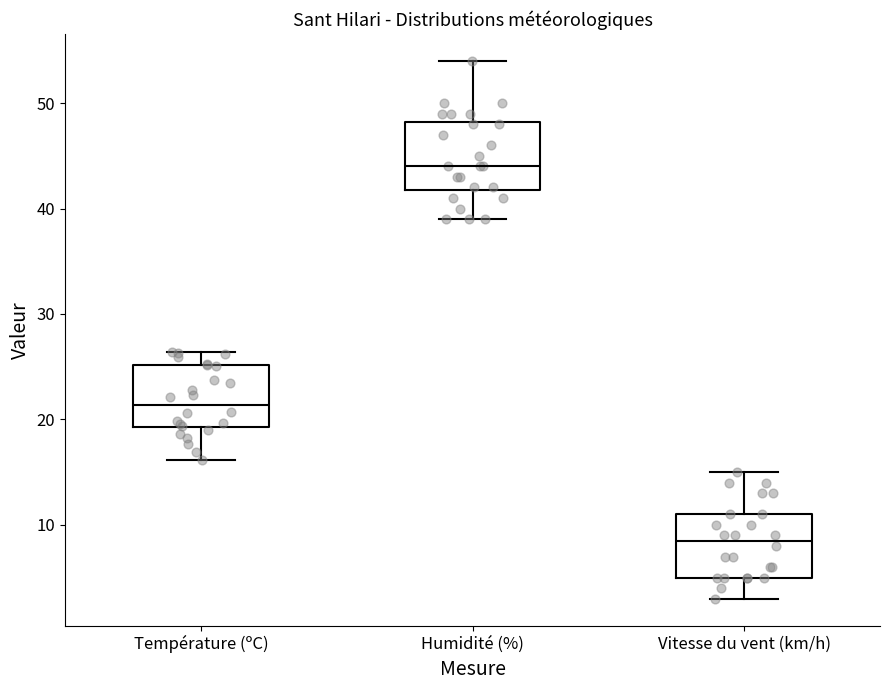

Reading left to right, read every box against the y-axis: the position of its median line, the range the box covers, and the ends of its whiskers. The values are not printed on the chart, so give them approximately, as read against the axis.

Température (ºC): median 21, box 19 to 25, whiskers 16 to 26
Humidité (%): median 44, box 42 to 48, whiskers 39 to 54
Vitesse du vent (km/h): median 9, box 5 to 11, whiskers 3 to 15